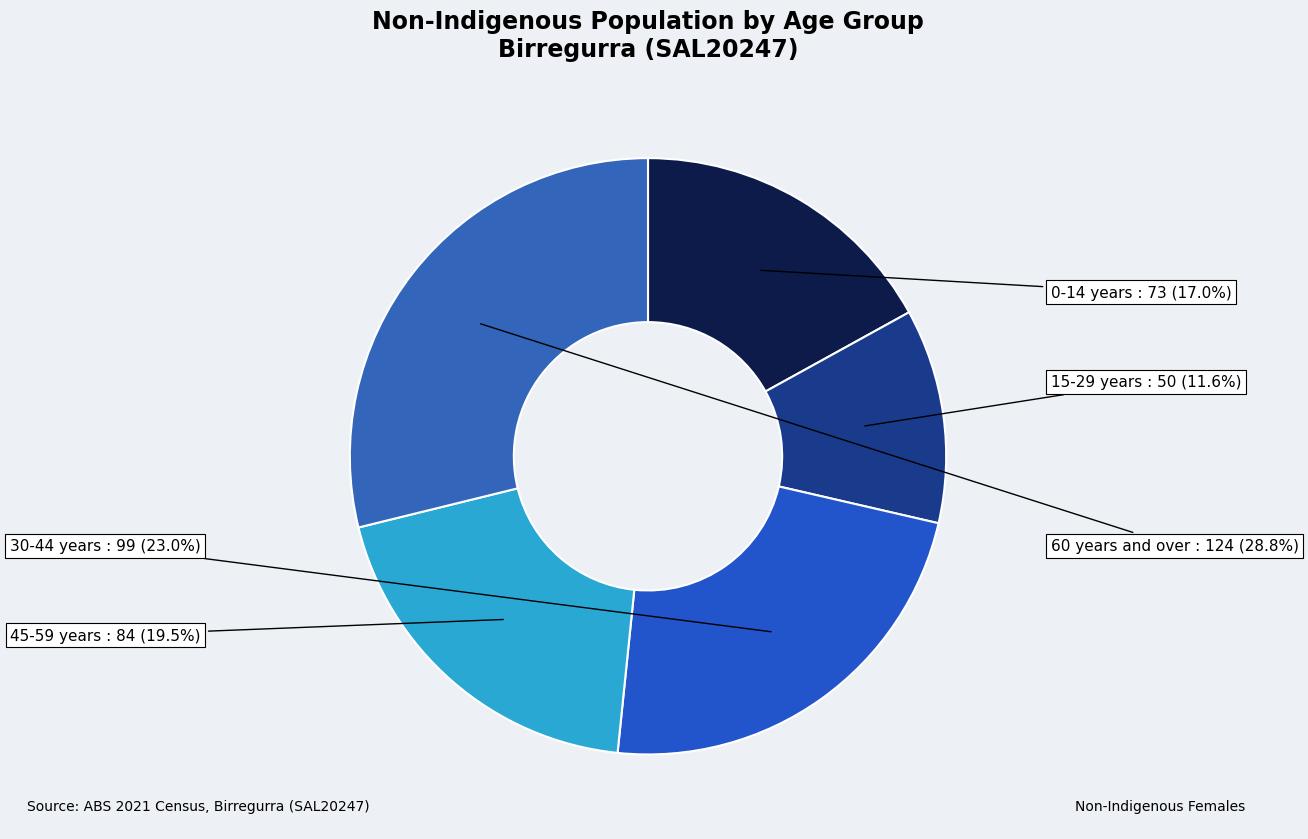

Does any single category account for the majority?

No